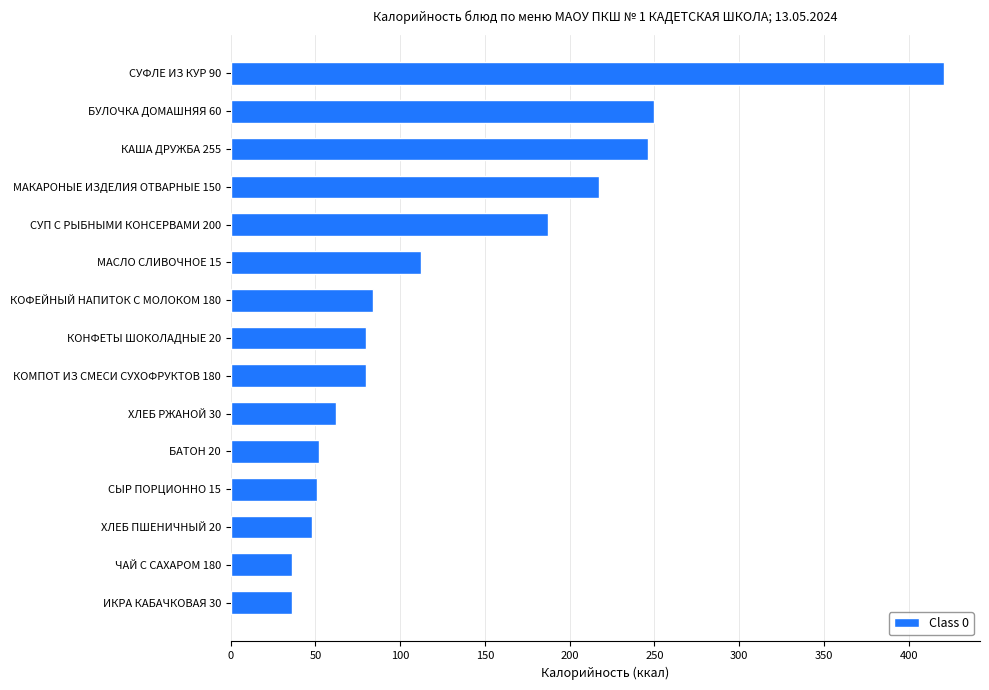

What is the difference between the maximum and second lowest values?

385